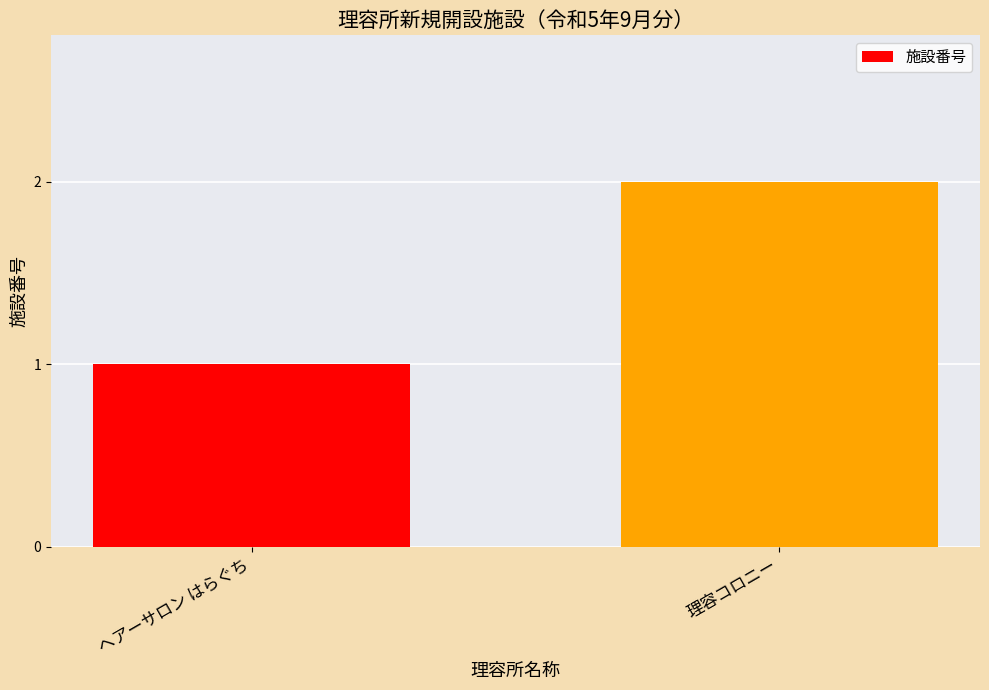

The chart shows a value of 0 at ヘアーサロン はらぐち. True or false?

False